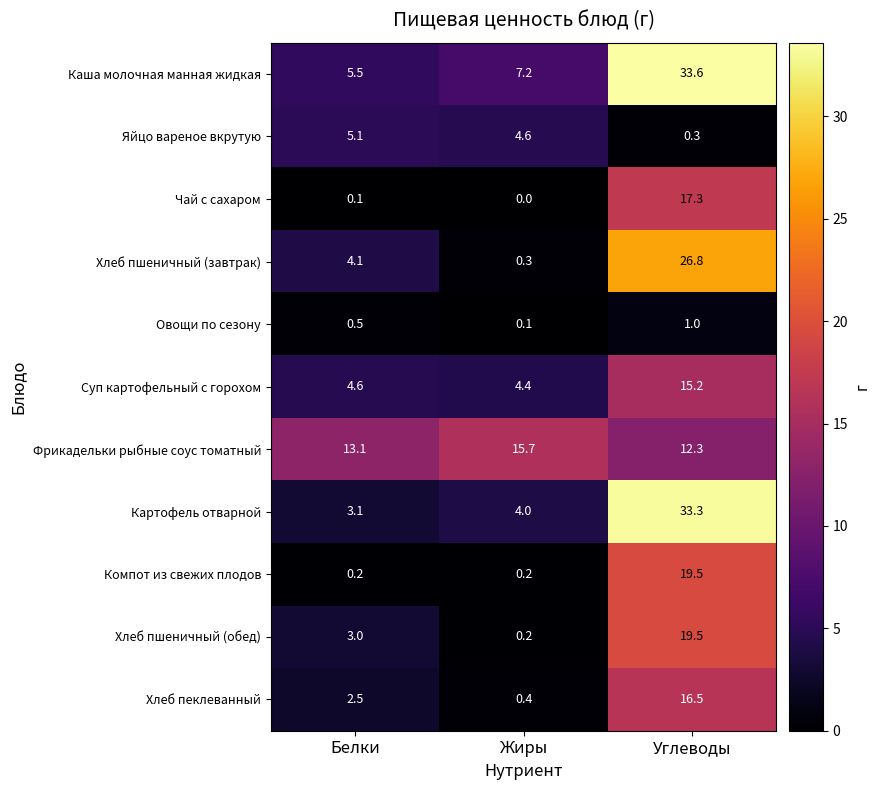

List the labels in order of Суп картофельный с горохом value, largest first.

Углеводы, Белки, Жиры